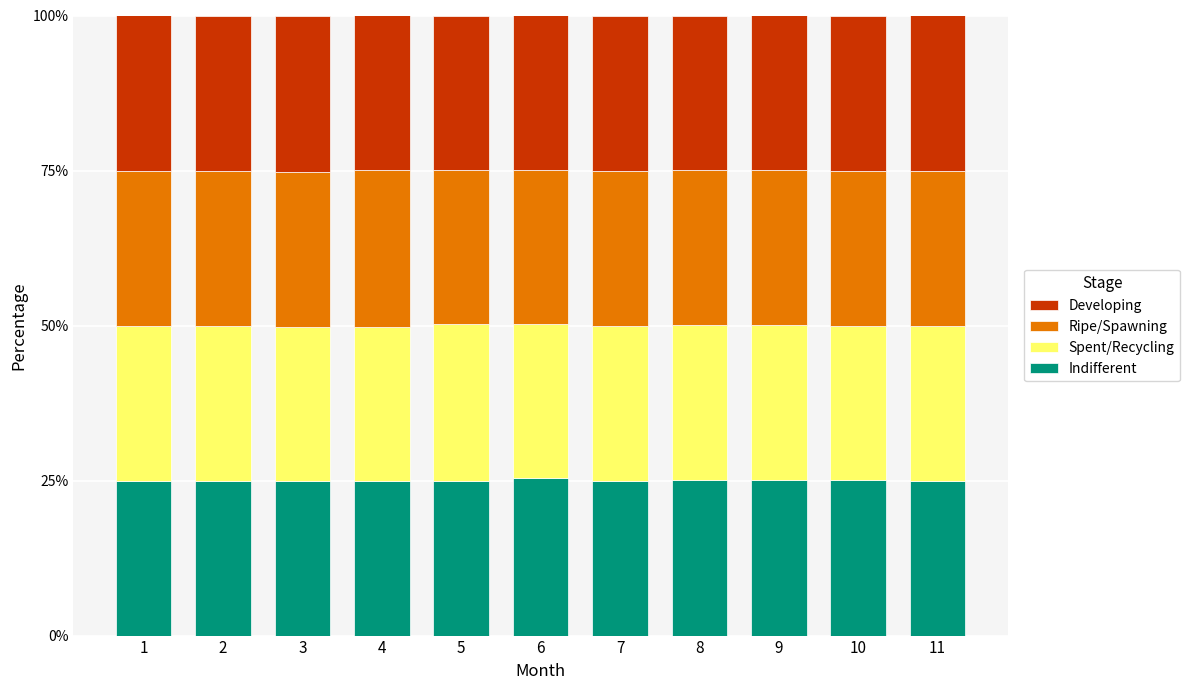

Is it true that Indifferent equals 25.0 at 10?

True